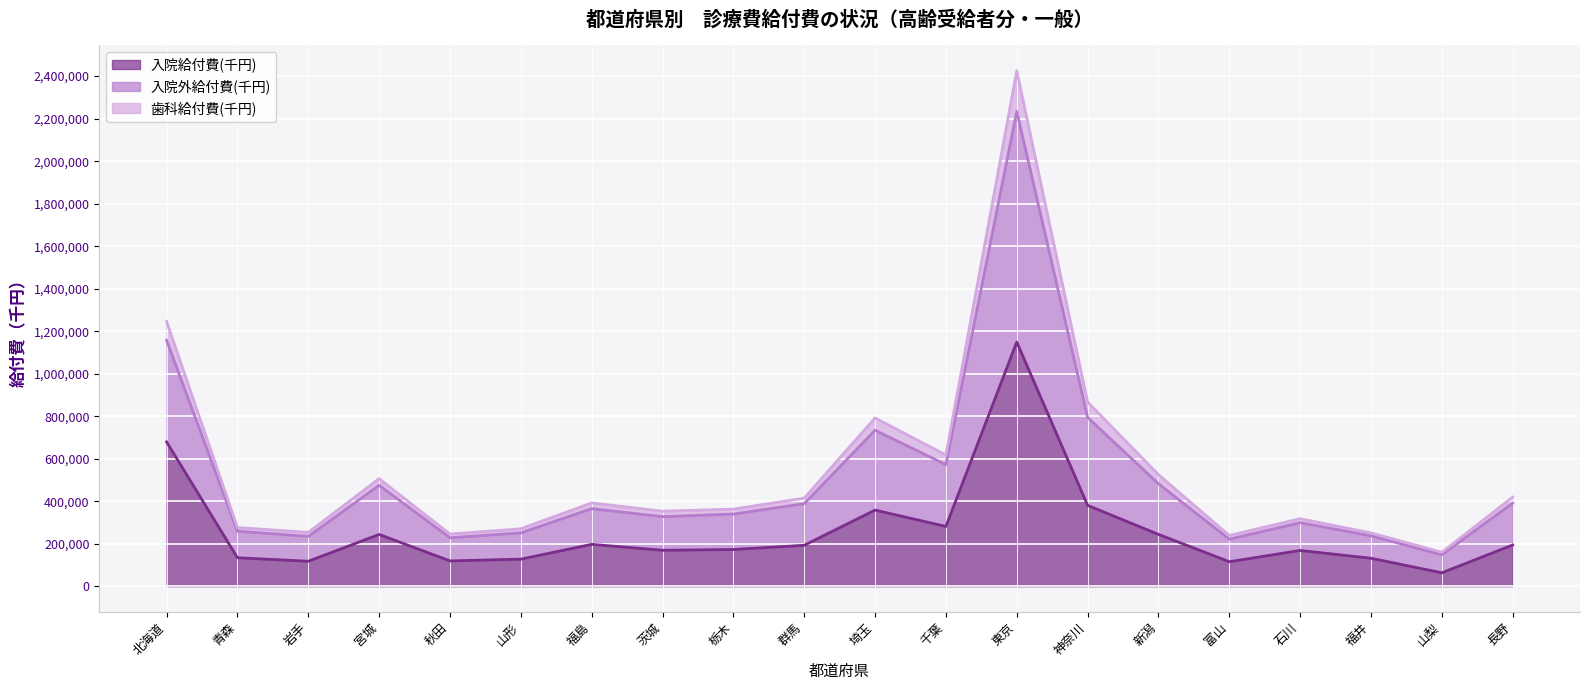

What is the highest value of the 入院給付費(千円) series?

1148919.4